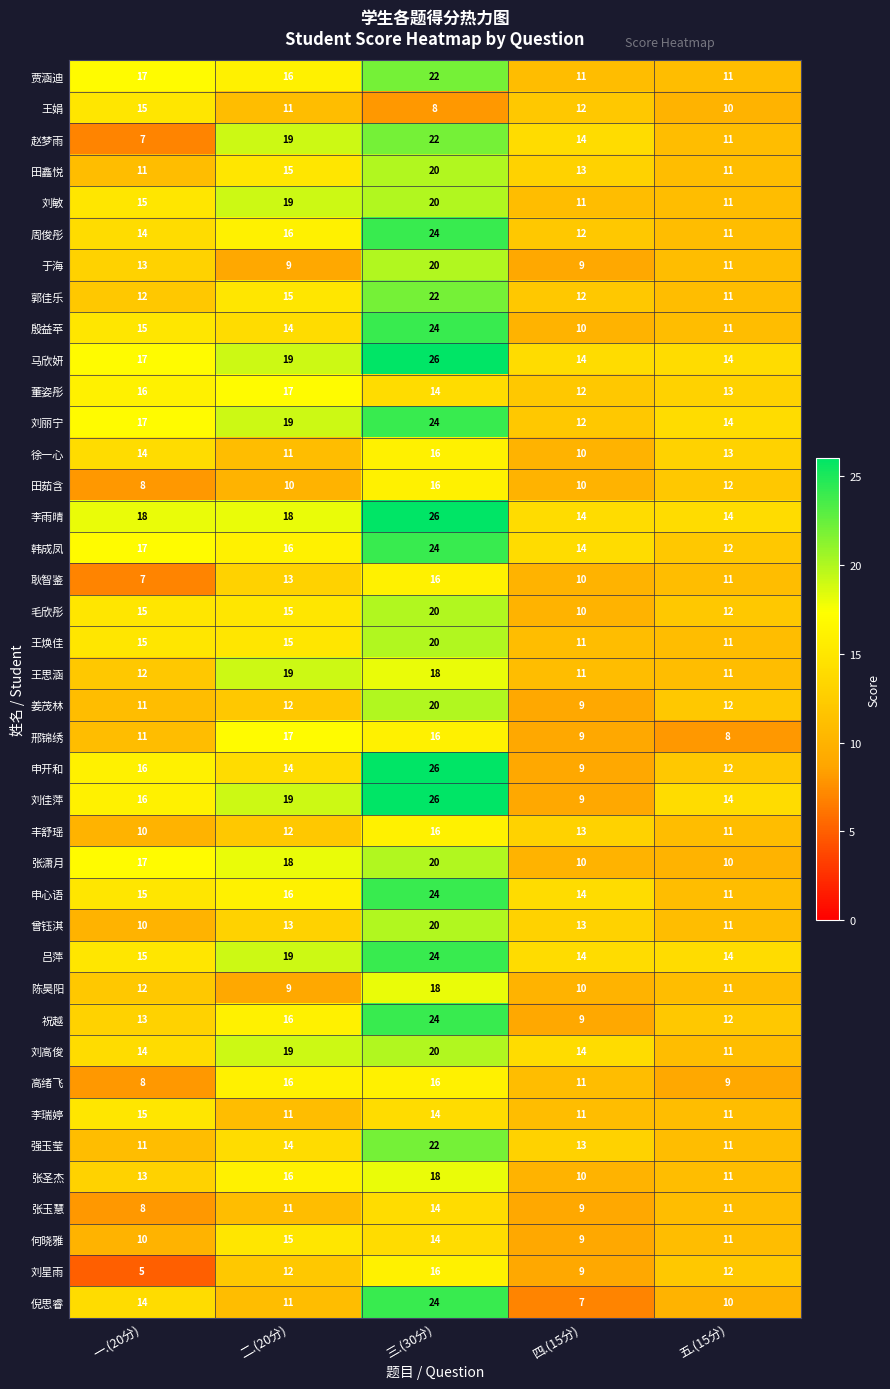

At how many categories does at least one series exceed 12?

5